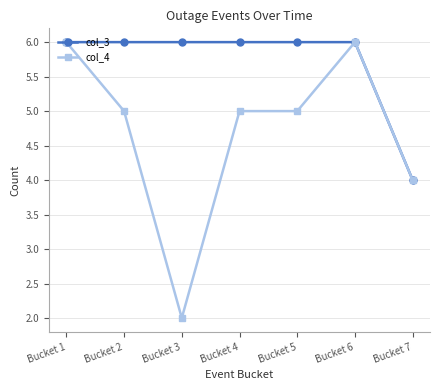

Reading right to left, what are all the values shown in this chart?

col_3: Bucket 7=4	Bucket 6=6	Bucket 5=6	Bucket 4=6	Bucket 3=6	Bucket 2=6	Bucket 1=6
col_4: Bucket 7=4	Bucket 6=6	Bucket 5=5	Bucket 4=5	Bucket 3=2	Bucket 2=5	Bucket 1=6